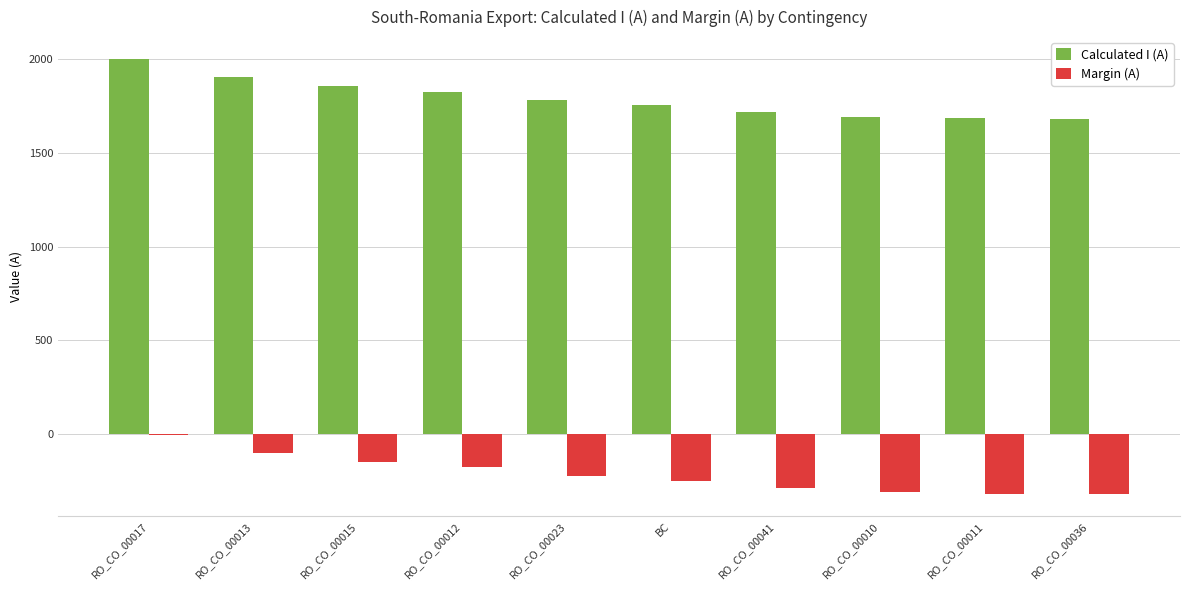

What is the highest value of the Margin (A) series?

-1